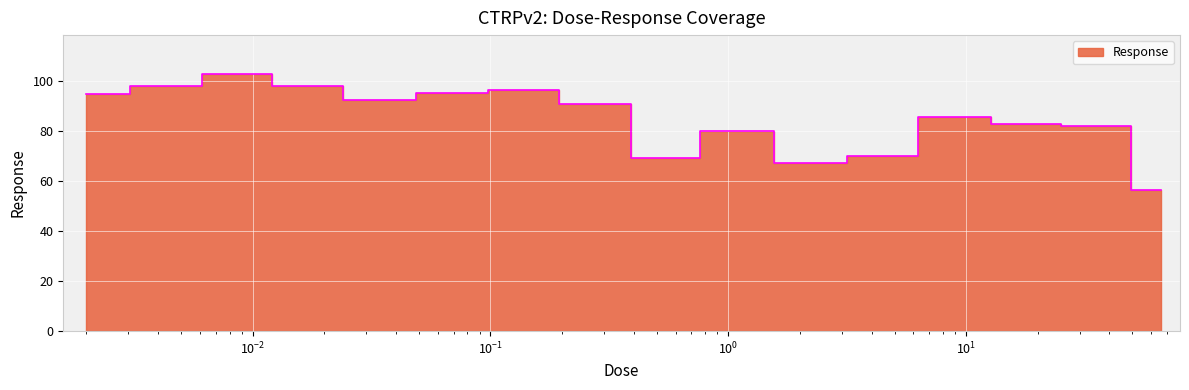

Is this an area chart (filled region under the line)?

No